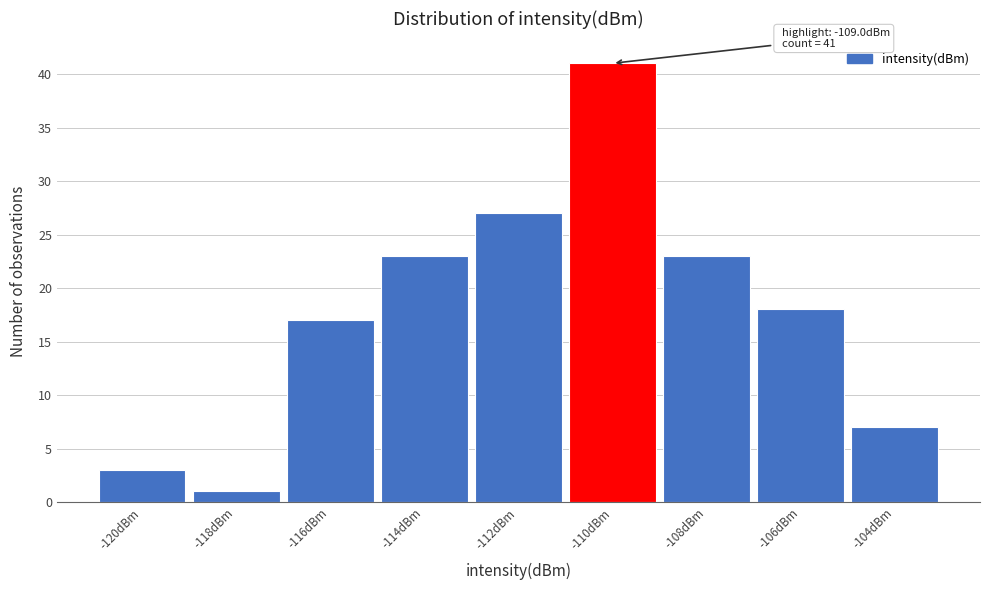

Reading left to right, extract all data points from this chart.

-120dBm=3	-118dBm=1	-116dBm=17	-114dBm=23	-112dBm=27	-110dBm=41	-108dBm=23	-106dBm=18	-104dBm=7